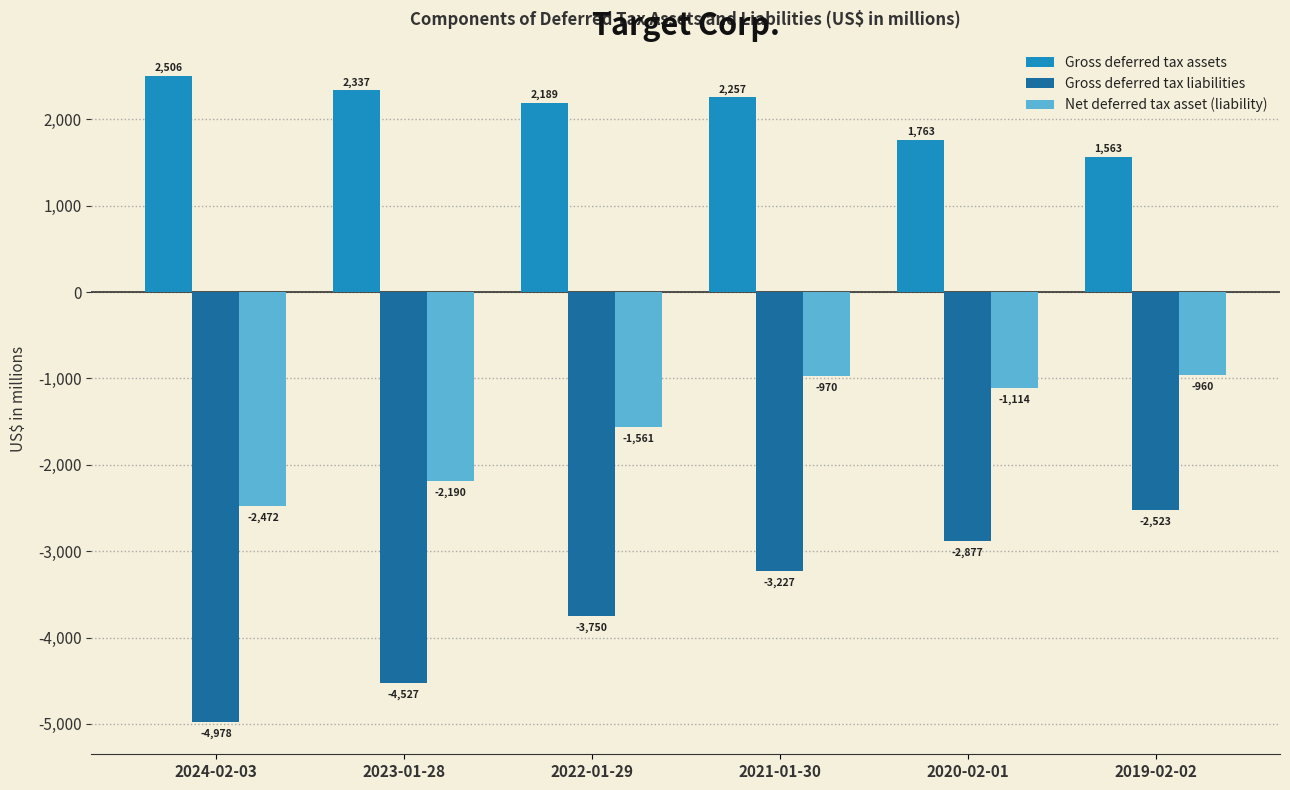

Which series has the largest range (max minus min)?

Gross deferred tax liabilities